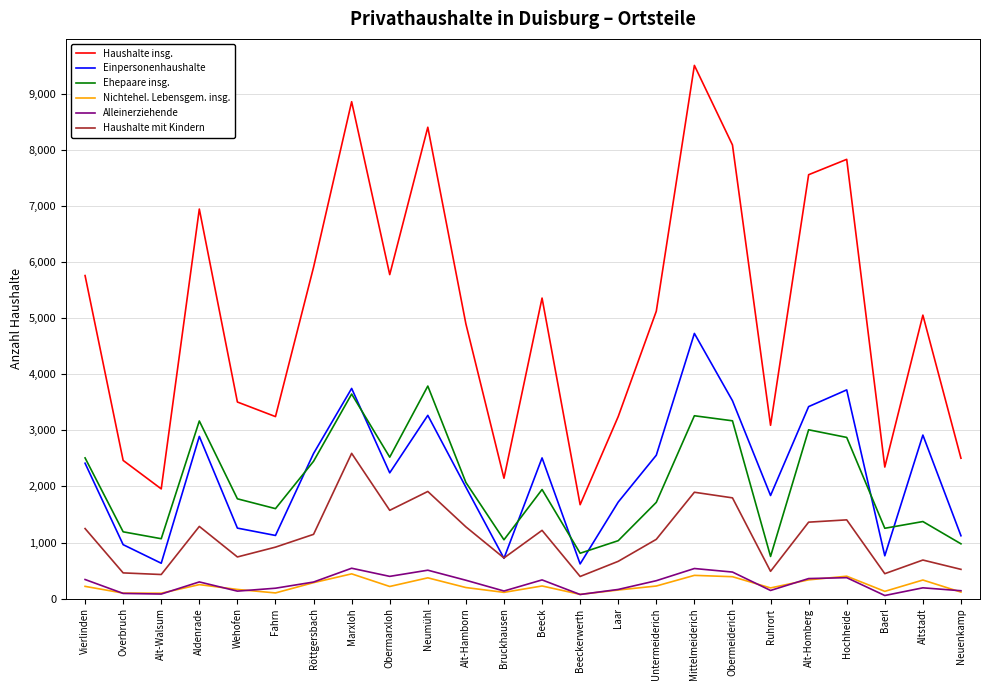

What is the highest value of the Alleinerziehende series?

542